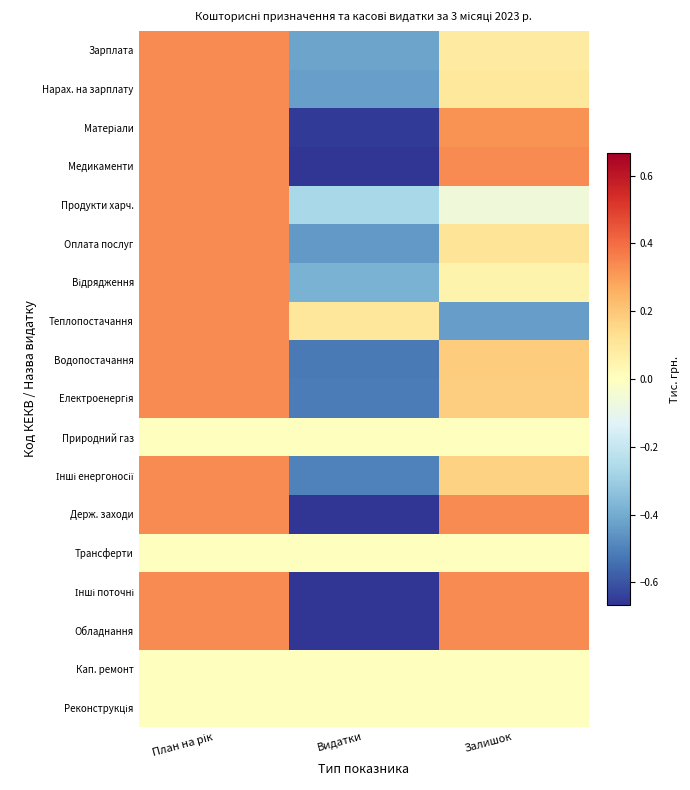

At Видатки, list the series in order from largest to smallest.

Теплопостачання, Природний газ, Трансферти, Кап. ремонт, Реконструкція, Продукти харч., Відрядження, Зарплата, Нарах. на зарплату, Оплата послуг, Інші енергоносії, Електроенергія, Водопостачання, Матеріали, Медикаменти, Держ. заходи, Інші поточні, Обладнання